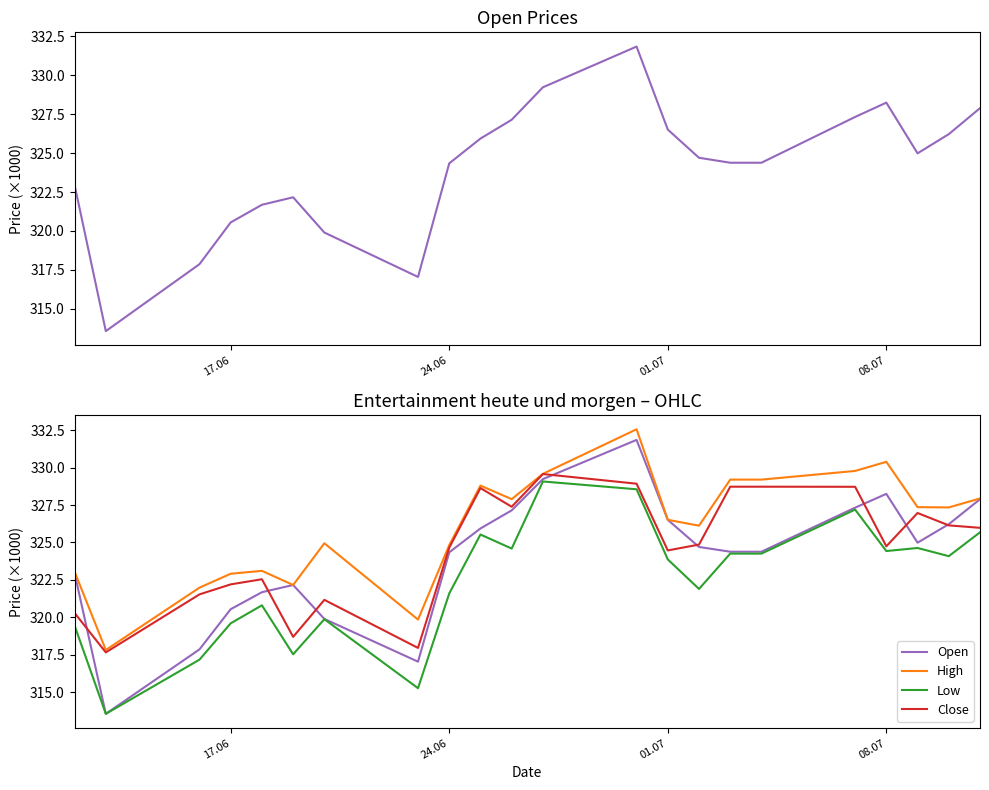

What is the highest value of the Low series?

329074